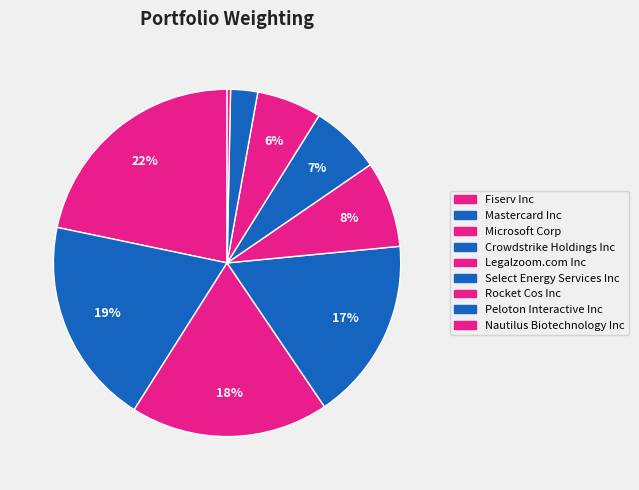

Count the number of slices in the pie.

9